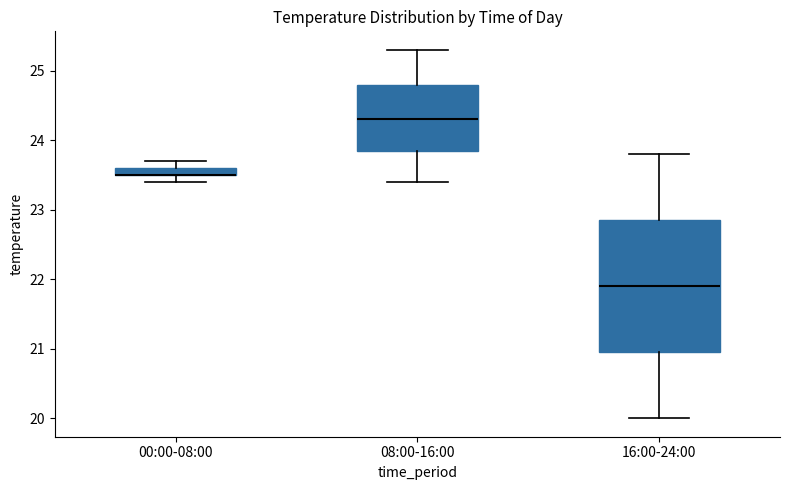

Comparing the boxes themselves (not the whiskers), which one is the tallest?

16:00-24:00